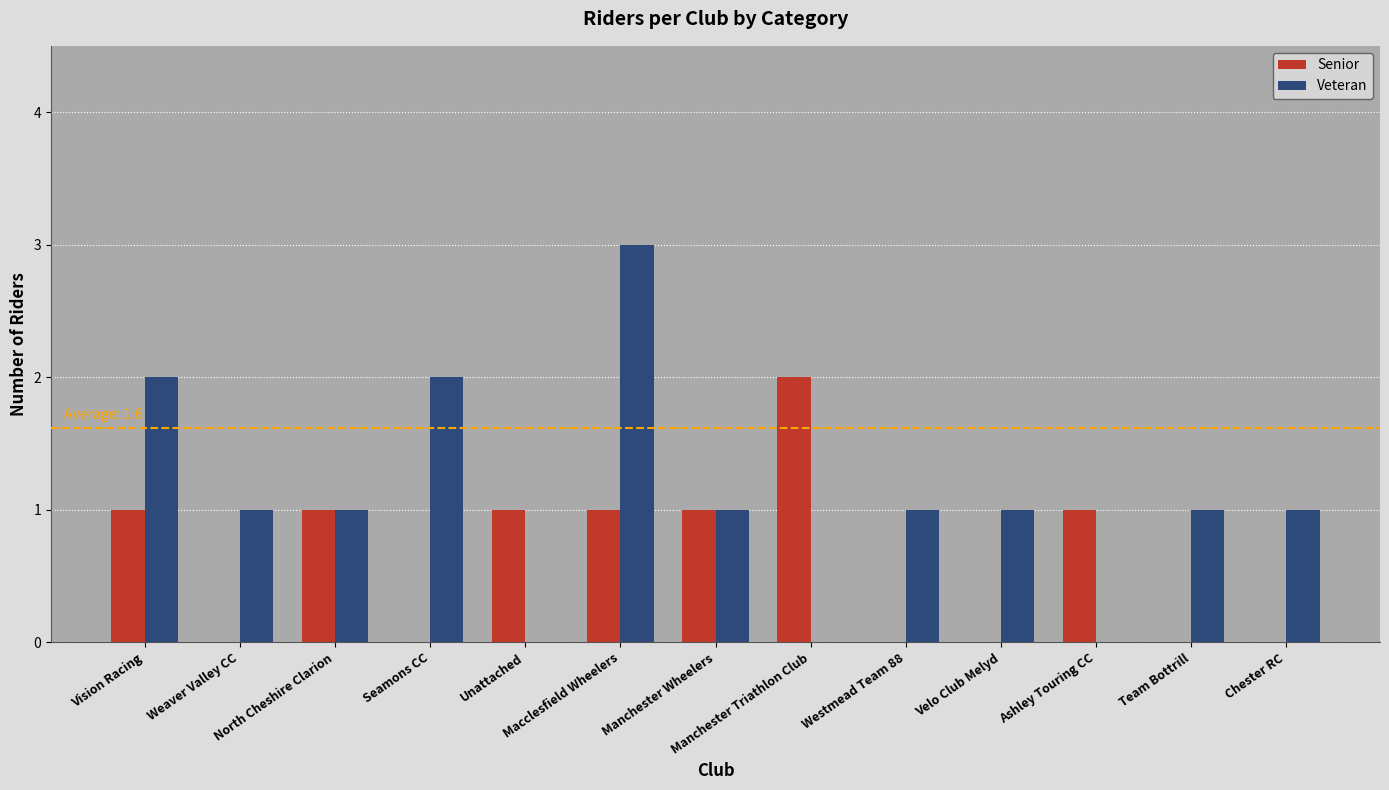

What is the spread (max minus min) of values at Chester RC?

1